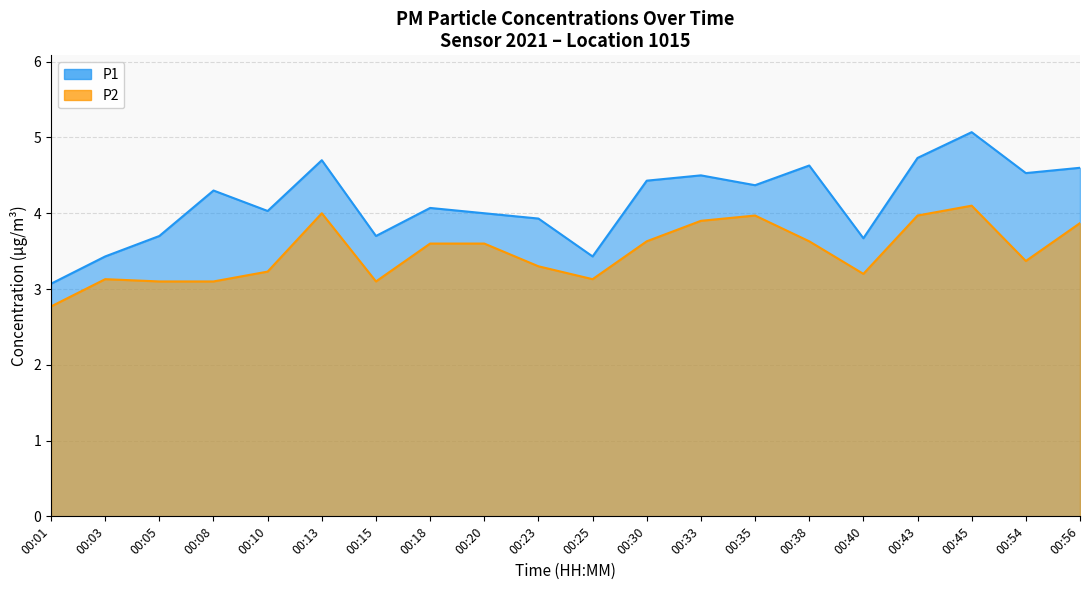

Reading right to left, list all the values displayed in this chart.

P1: 4.6	4.5	5.1	4.7	3.7	4.6	4.4	4.5	4.4	3.4	3.9	4.0	4.1	3.7	4.7	4.0	4.3	3.7	3.4	3.1
P2: 3.9	3.4	4.1	4.0	3.2	3.6	4.0	3.9	3.6	3.1	3.3	3.6	3.6	3.1	4.0	3.2	3.1	3.1	3.1	2.8